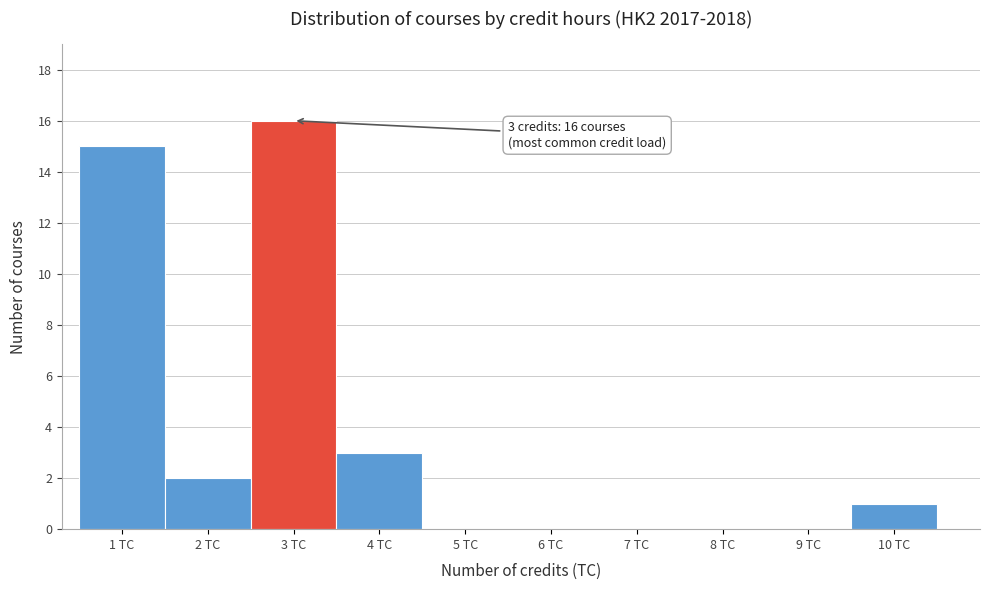

Over which range of the x-axis is the bar tallest?

2.5 to 3.5